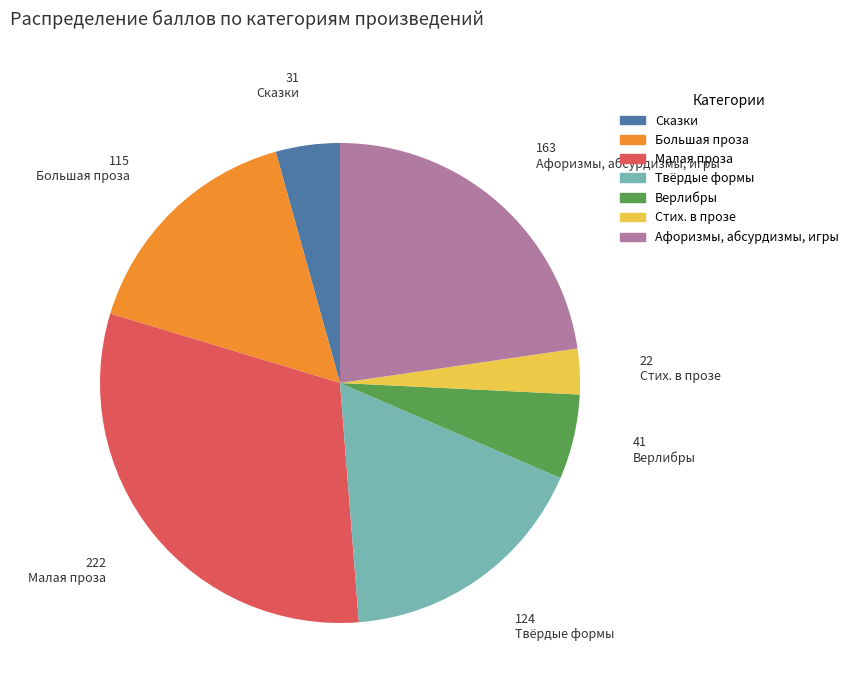

What is the ratio of the value at Малая проза to the value at Стих. в прозе?

10.1